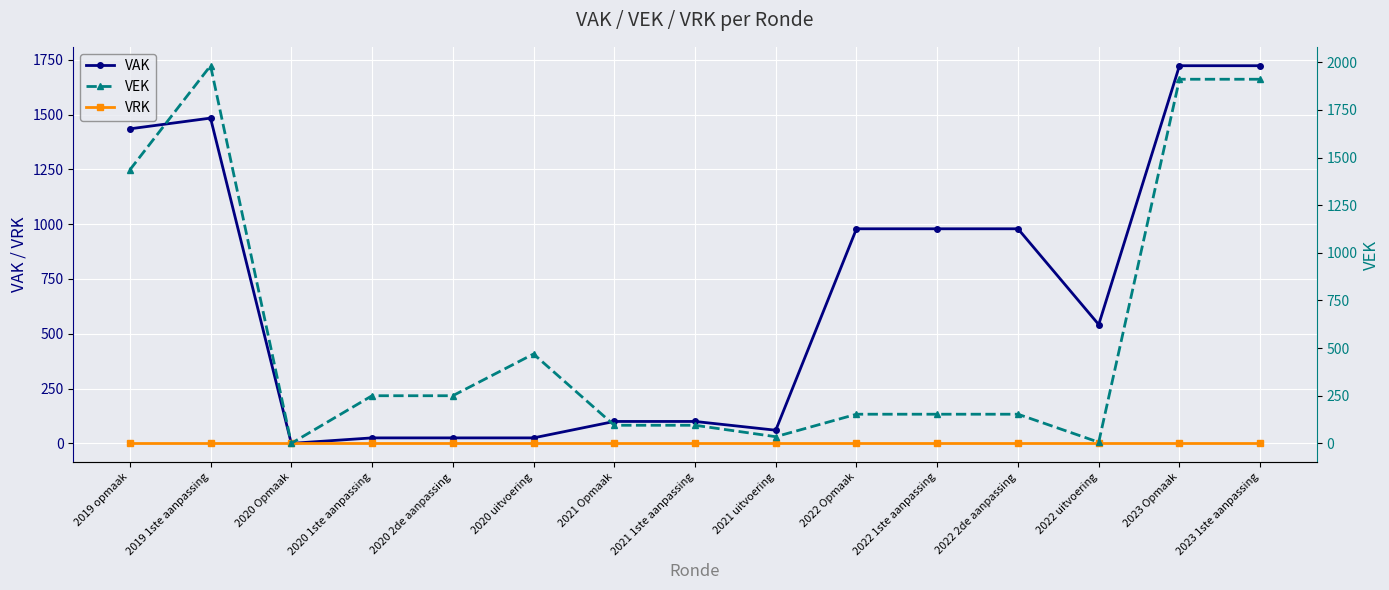

At which label does VEK first exceed 153?

2019 opmaak